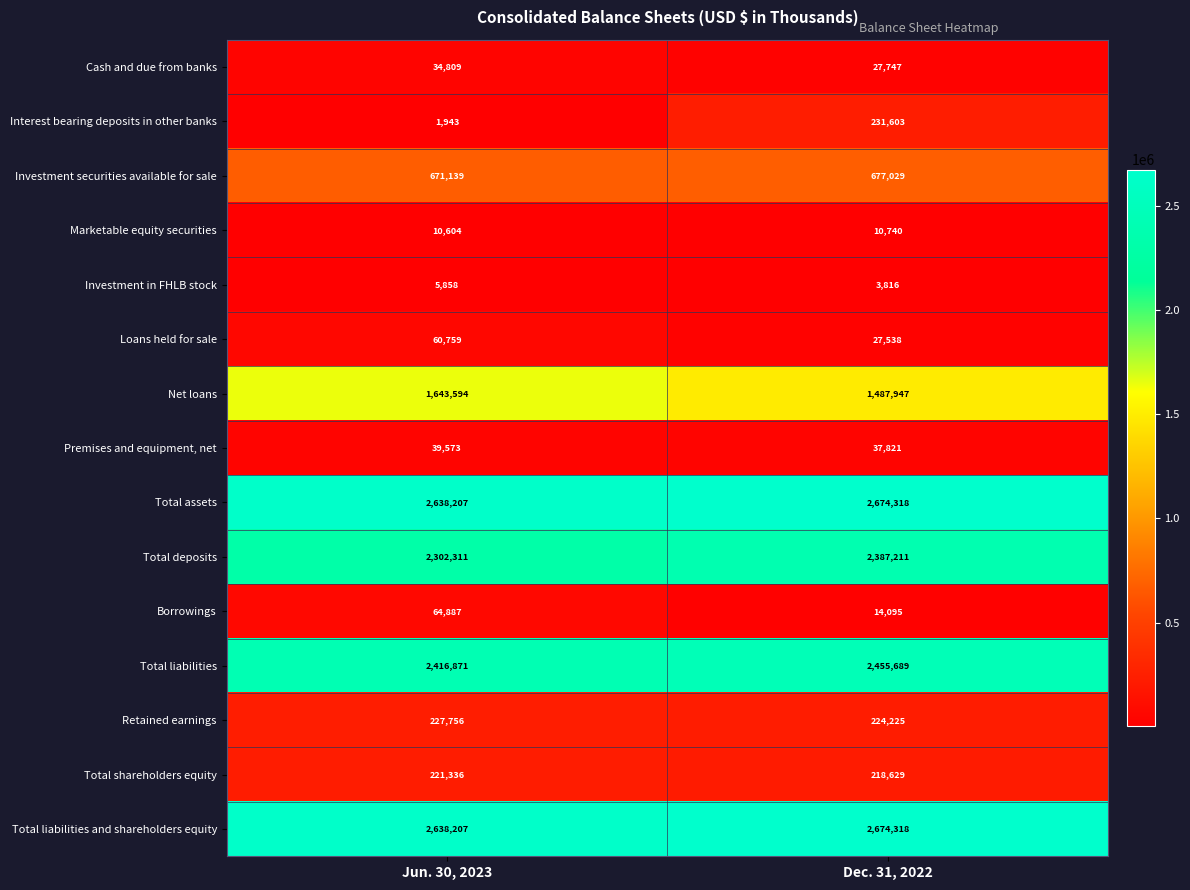

Is the value of Total shareholders equity at Jun. 30, 2023 greater than the value of Total liabilities at Dec. 31, 2022?

No